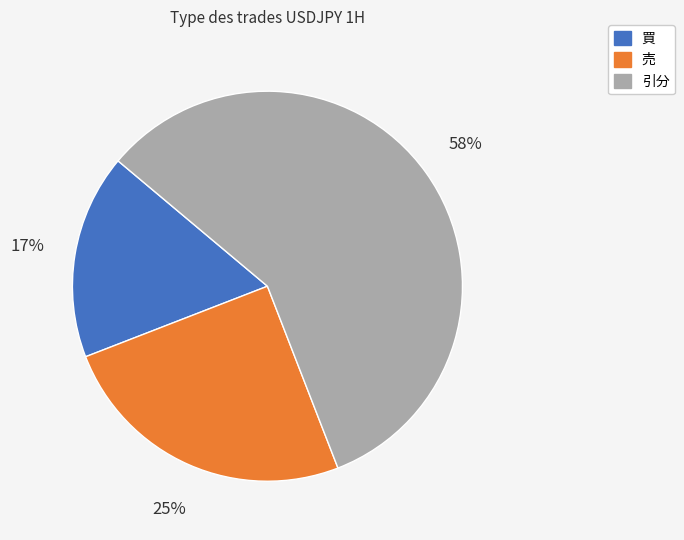

What is the ratio of the value at 引分 to the value at 買?

3.4